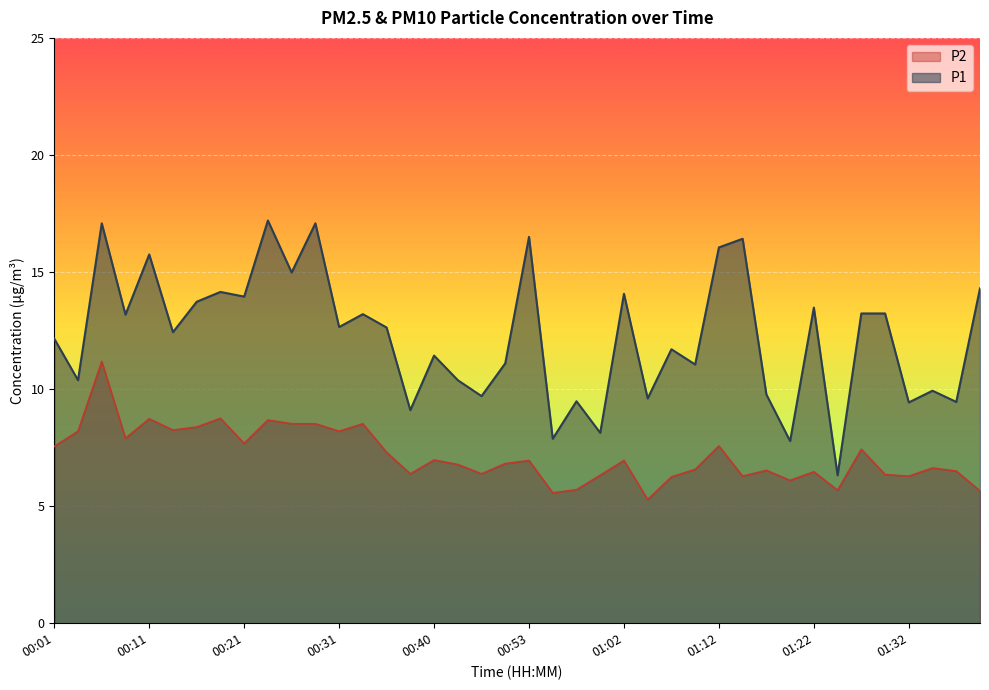

Reading left to right, list all the values displayed in this chart.

P1: 00:01=12.2	00:04=10.4	00:06=17.1	00:09=13.2	00:11=15.8	00:14=12.4	00:16=13.7	00:18=14.2	00:21=13.9	00:23=17.2	00:26=15.0	00:28=17.1	00:31=12.7	00:33=13.2	00:36=12.6	00:38=9.1	00:40=11.4	00:45=10.4	00:48=9.7	00:50=11.1	00:53=16.5	00:55=7.9	00:58=9.5	01:00=8.1	01:02=14.1	01:05=9.6	01:07=11.7	01:10=11.1	01:12=16.1	01:15=16.4	01:17=9.8	01:20=7.8	01:22=13.5	01:25=6.3	01:27=13.2	01:30=13.2	01:32=9.4	01:35=9.9	01:37=9.4	01:39=14.3
P2: 00:01=7.5	00:04=8.2	00:06=11.2	00:09=7.9	00:11=8.7	00:14=8.2	00:16=8.4	00:18=8.8	00:21=7.7	00:23=8.7	00:26=8.5	00:28=8.5	00:31=8.2	00:33=8.5	00:36=7.3	00:38=6.4	00:40=7.0	00:45=6.8	00:48=6.4	00:50=6.8	00:53=7.0	00:55=5.6	00:58=5.7	01:00=6.3	01:02=7.0	01:05=5.3	01:07=6.2	01:10=6.6	01:12=7.6	01:15=6.3	01:17=6.5	01:20=6.1	01:22=6.5	01:25=5.7	01:27=7.4	01:30=6.3	01:32=6.3	01:35=6.6	01:37=6.5	01:39=5.7